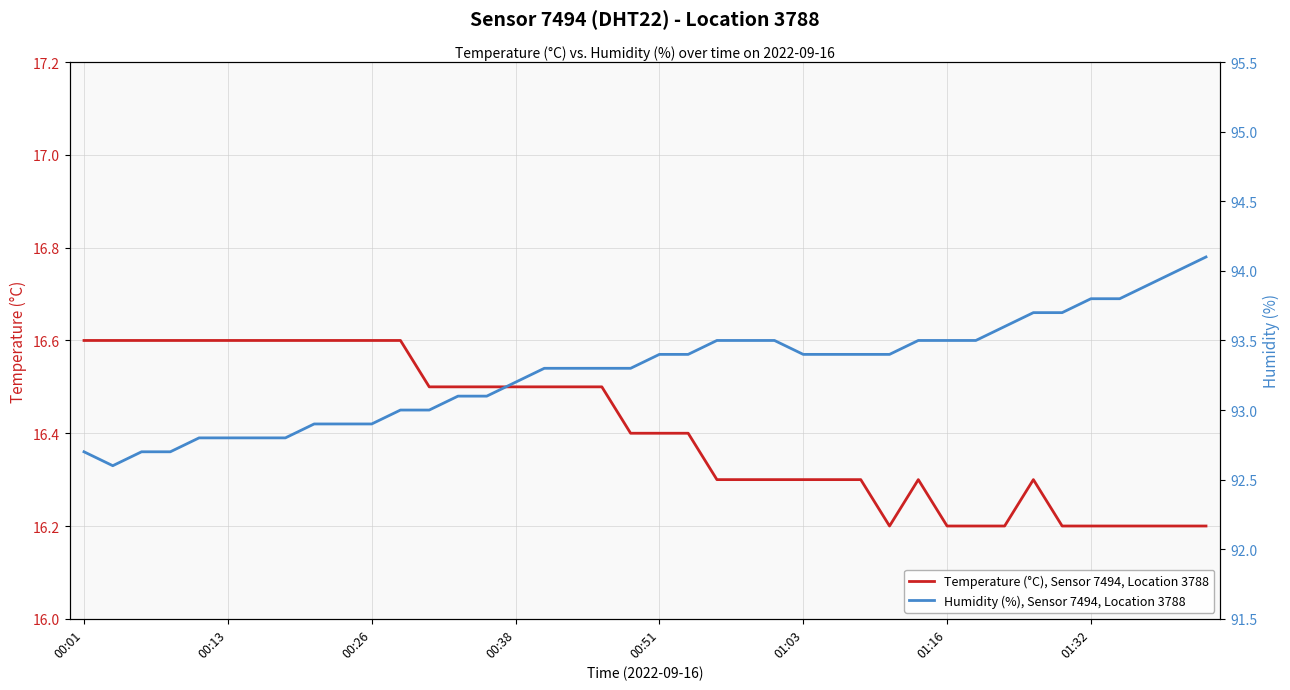

What is the minimum value for Temperature (°C), Sensor 7494, Location 3788?

16.2